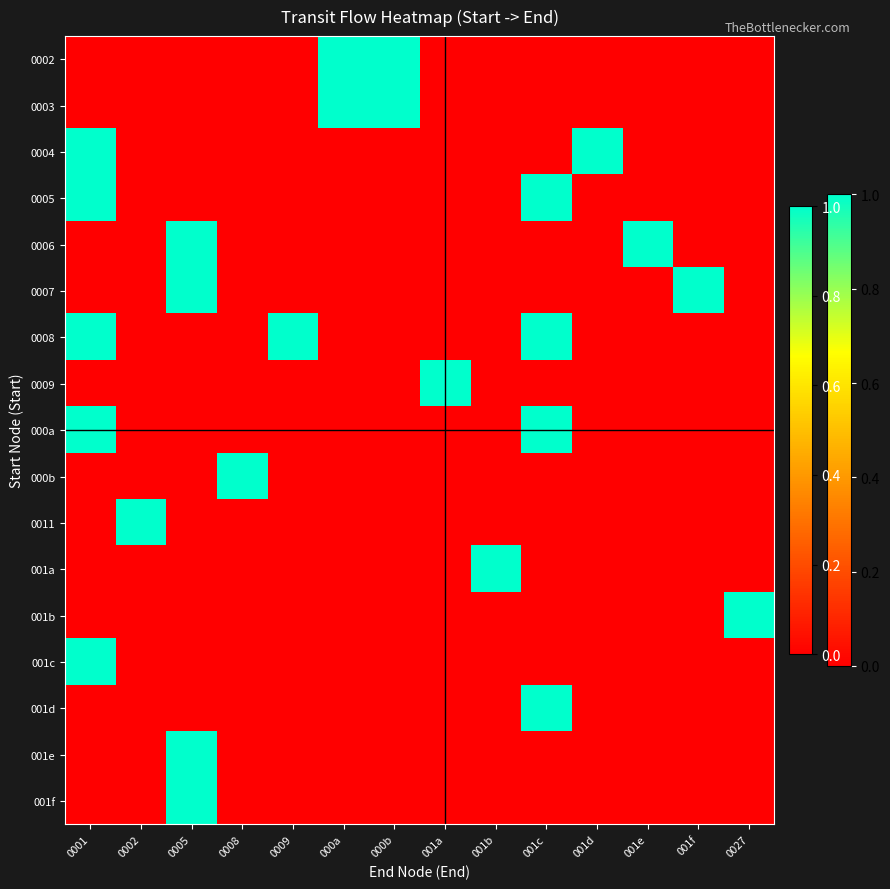

At which label does 0002 reach its minimum?

0001